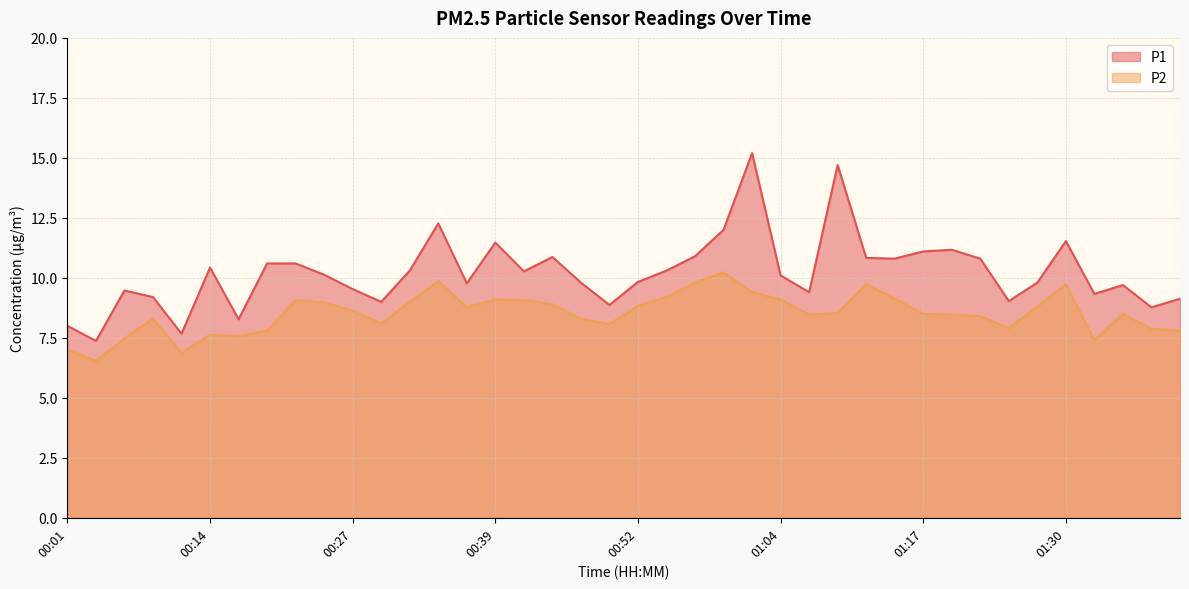

What is the minimum value for P1?

7.4